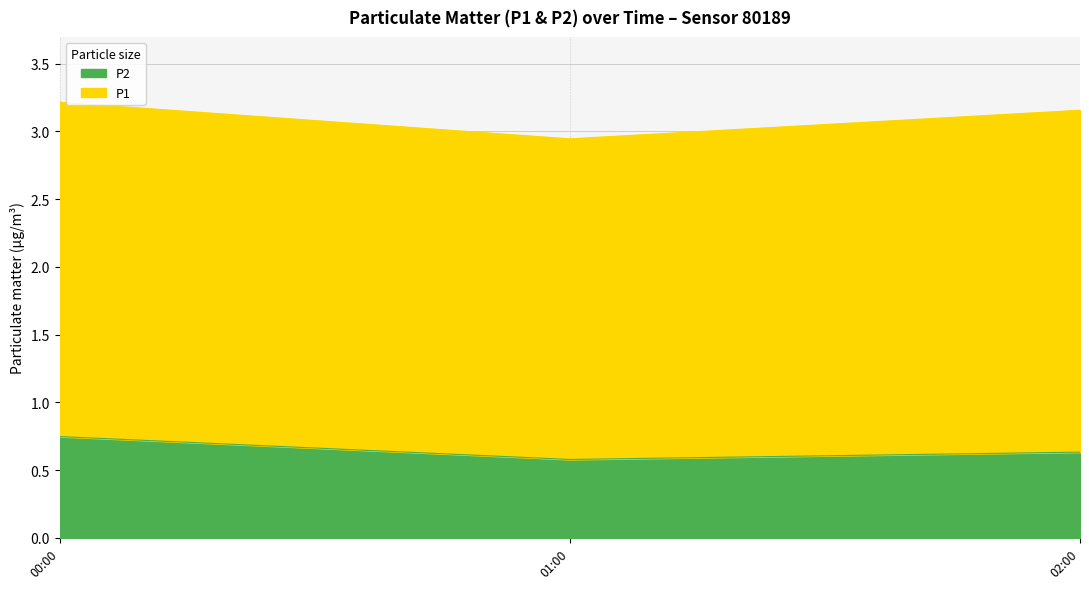

The value of P2 at 01:00 is 0.6. True or false?

True